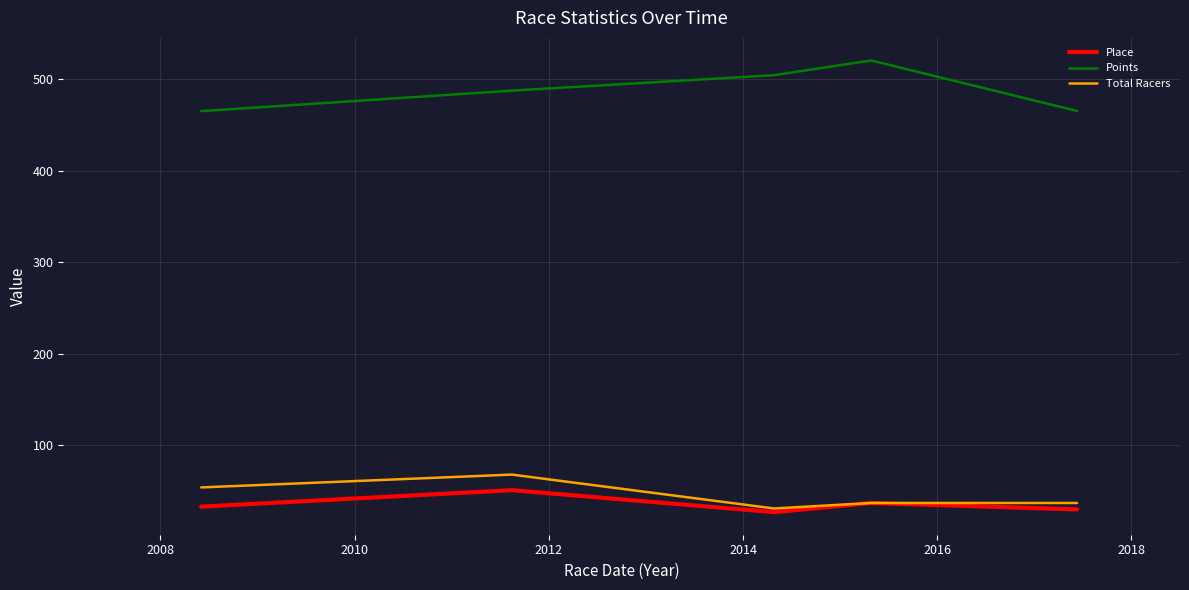

True or false: Points and Total Racers cross at least once.

False